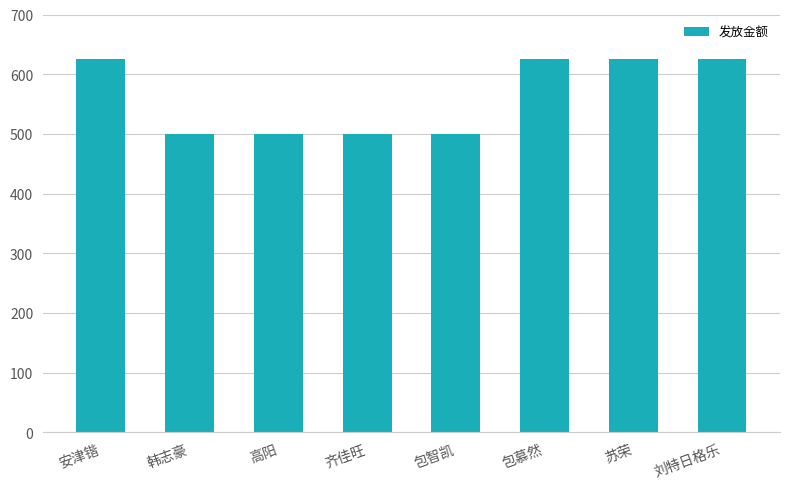

The chart shows a value of 500 at 包智凯. True or false?

True